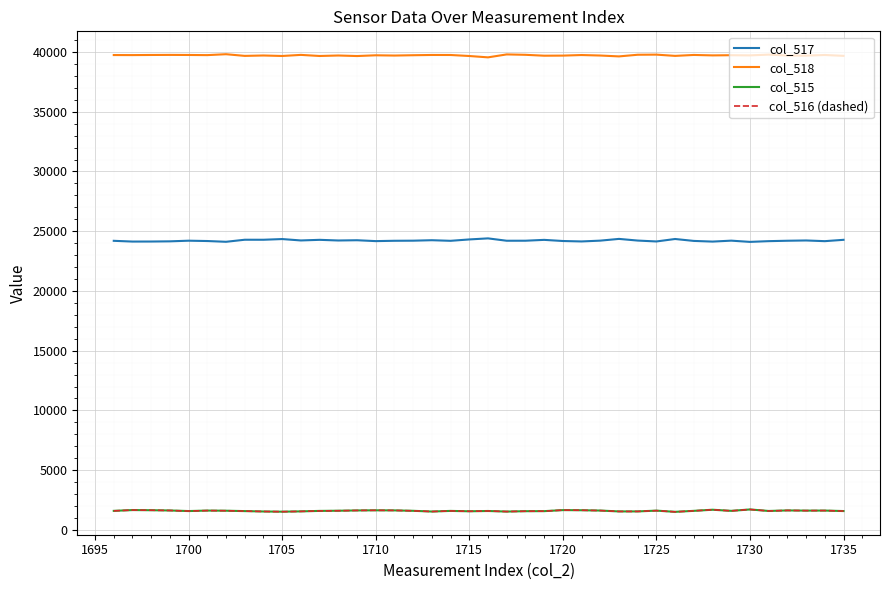

Which series has the largest total across all categories?

col_518